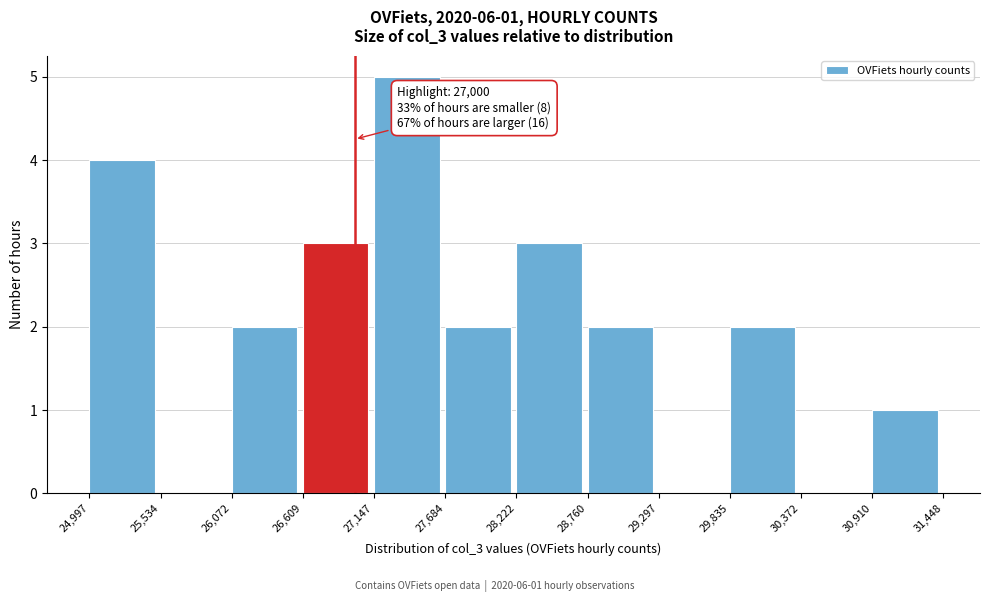

Over which range of the x-axis is the bar tallest?

27,147 to 27,684